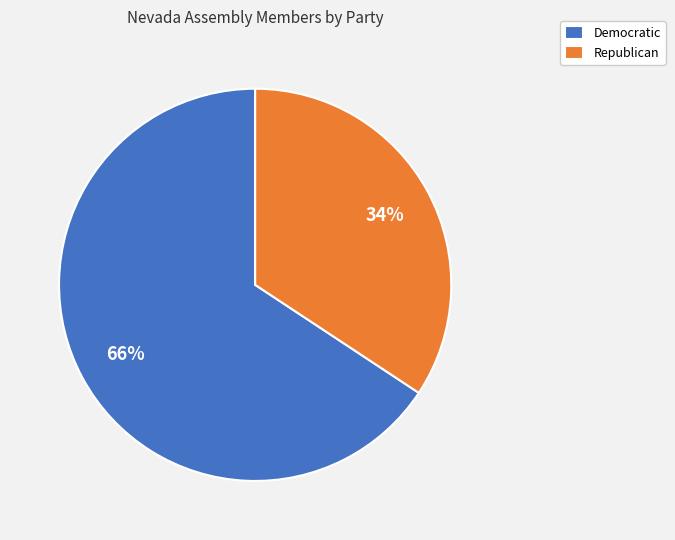

To the nearest percent, what is the average slice percentage?

50%